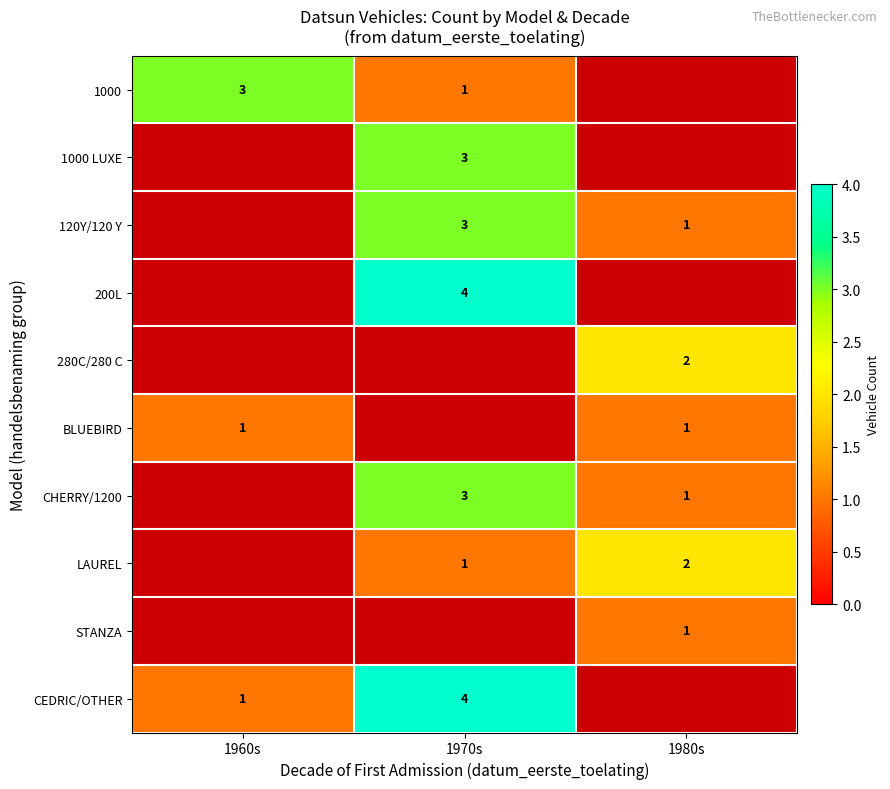

How many categories are shown in the chart?

3